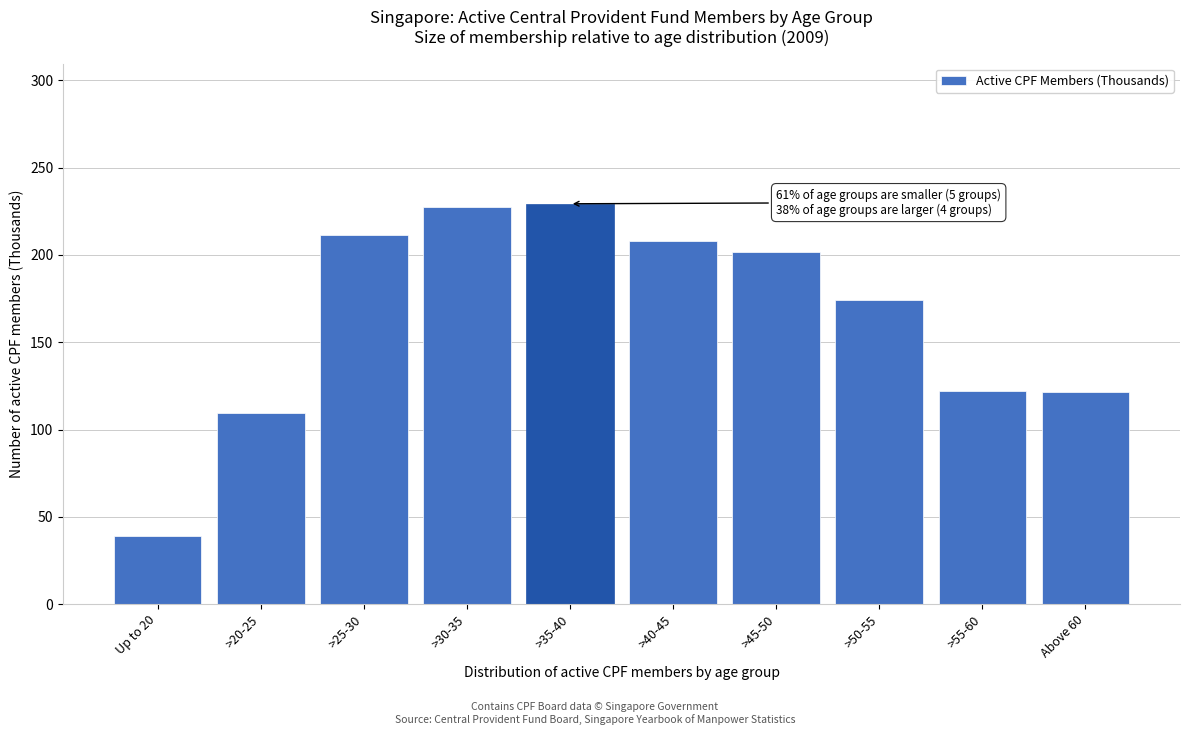

Is it true that the value at >55-60 is 83.9?

False